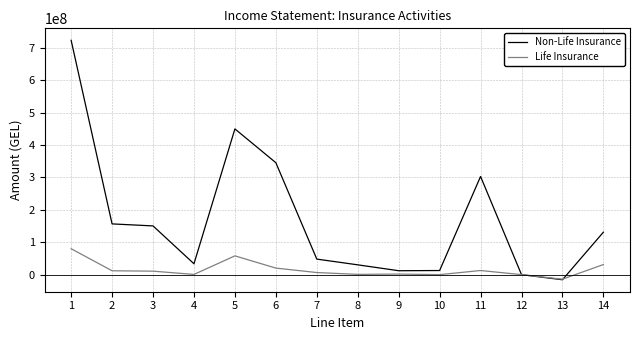

Which series has the largest total across all categories?

Non-Life Insurance